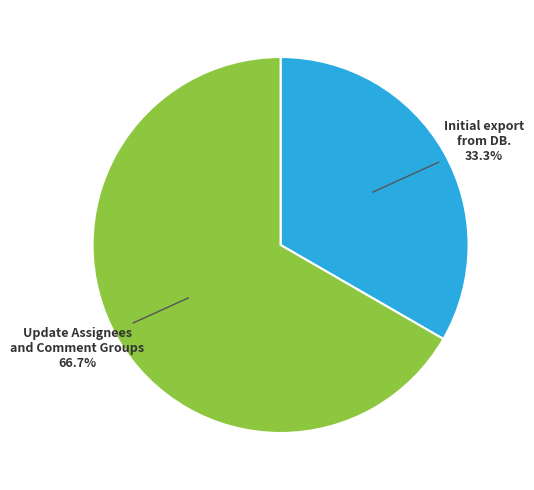

How many segments does this pie chart have?

2